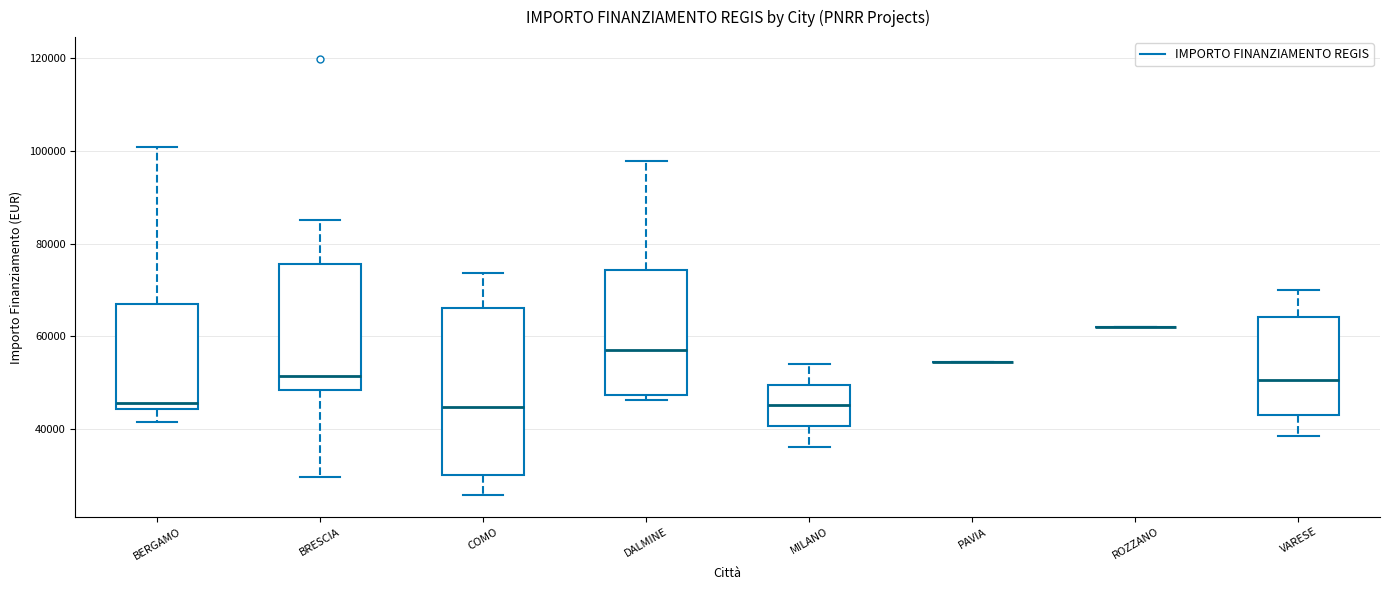

Reading left to right, read every box against the y-axis: the position of its median line, the range the box covers, and the ends of its whiskers. The values are not printed on the chart, so give them approximately, as read against the axis.

BERGAMO: median 46000, box 44000 to 68000, whiskers 42000 to 100000
BRESCIA: median 52000, box 48000 to 76000, whiskers 30000 to 84000
COMO: median 44000, box 30000 to 66000, whiskers 26000 to 74000
DALMINE: median 58000, box 48000 to 74000, whiskers 46000 to 98000
MILANO: median 46000, box 40000 to 50000, whiskers 36000 to 54000
PAVIA: box collapsed to a line at 54000, whiskers 54000 to 54000
ROZZANO: box collapsed to a line at 62000, whiskers 62000 to 62000
VARESE: median 50000, box 44000 to 64000, whiskers 38000 to 70000